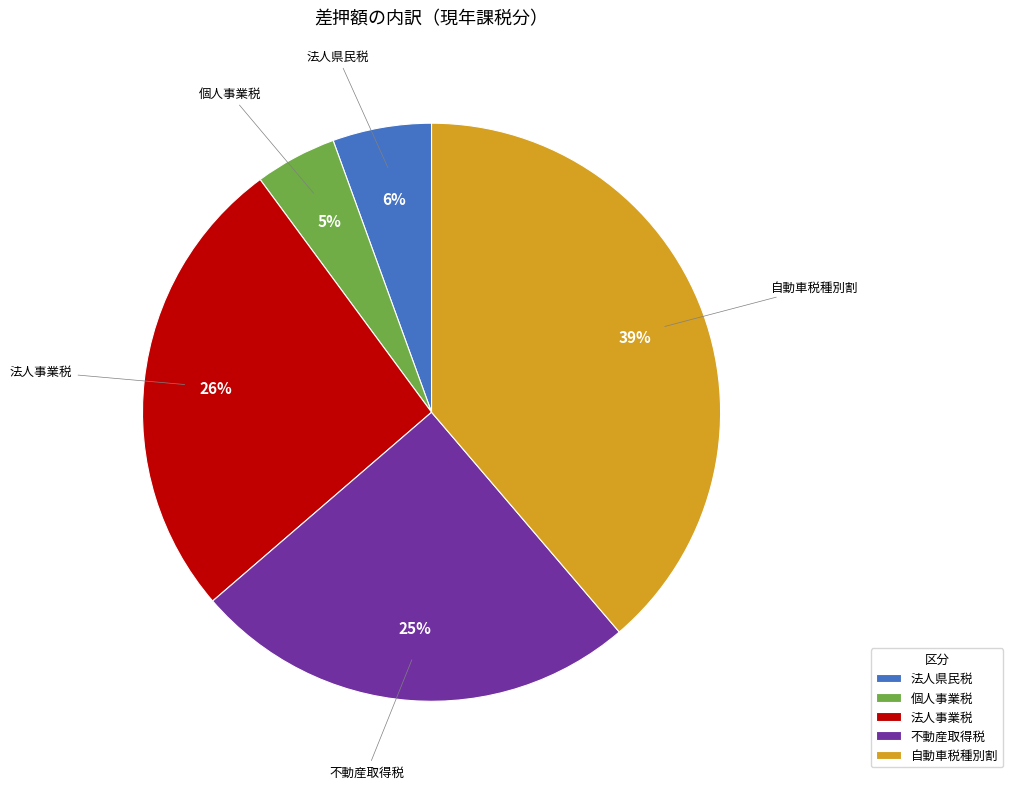

To the nearest percent, what is the difference between the 自動車税種別割 and 不動産取得税 slice percentages?

14%